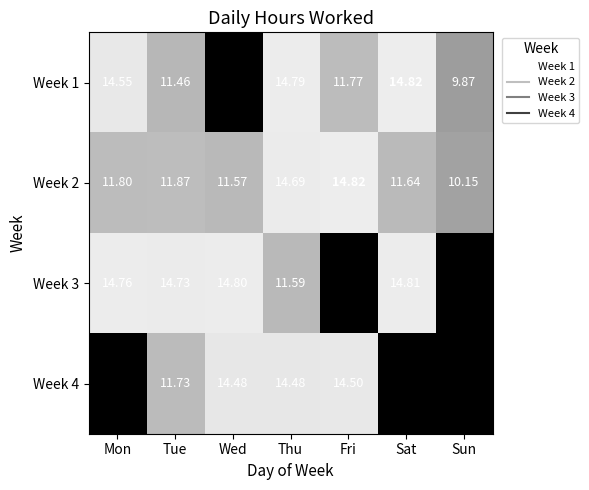

List the labels in order of Week 1 value, largest first.

Sat, Thu, Mon, Fri, Tue, Sun, Wed